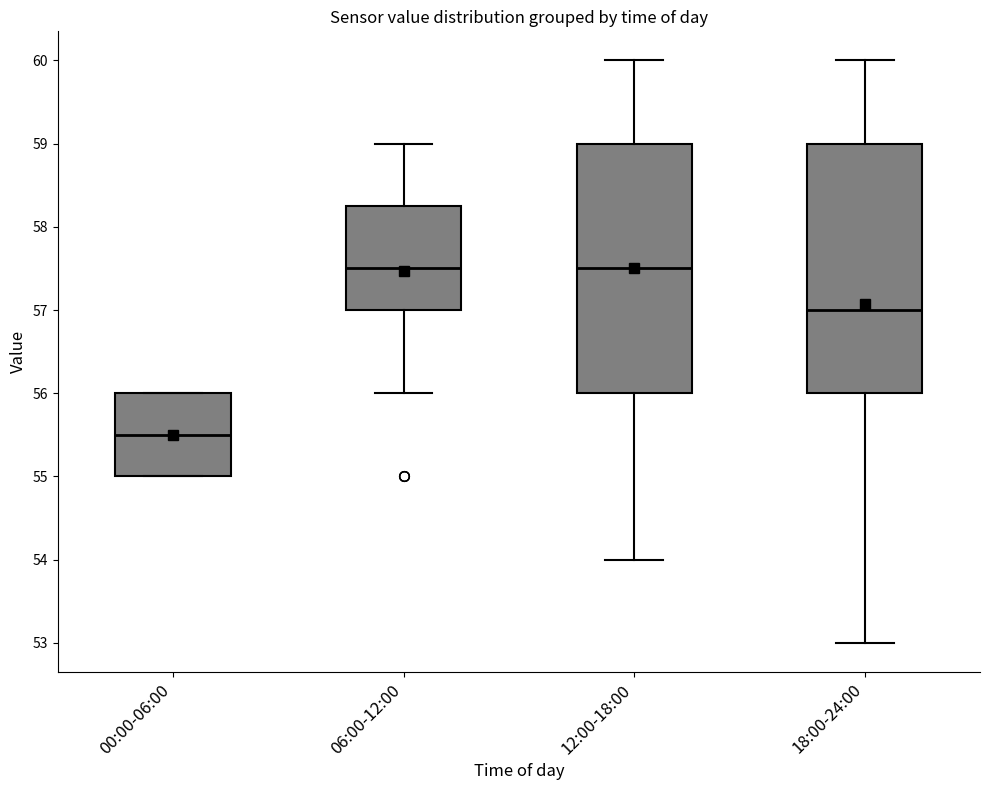

Reading left to right, read every box against the y-axis: the position of its median line, the range the box covers, and the ends of its whiskers. The values are not printed on the chart, so give them approximately, as read against the axis.

00:00-06:00: median 55.5, box 55.0 to 56.0, whiskers 55.0 to 56.0
06:00-12:00: median 57.5, box 57.0 to 58.3, whiskers 56.0 to 59.0
12:00-18:00: median 57.5, box 56.0 to 59.0, whiskers 54.0 to 60.0
18:00-24:00: median 57.0, box 56.0 to 59.0, whiskers 53.0 to 60.0